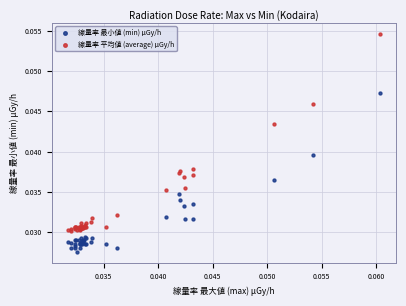

Which series has the largest Y range (max minus min)?

線量率 平均値 (average) μGy/h